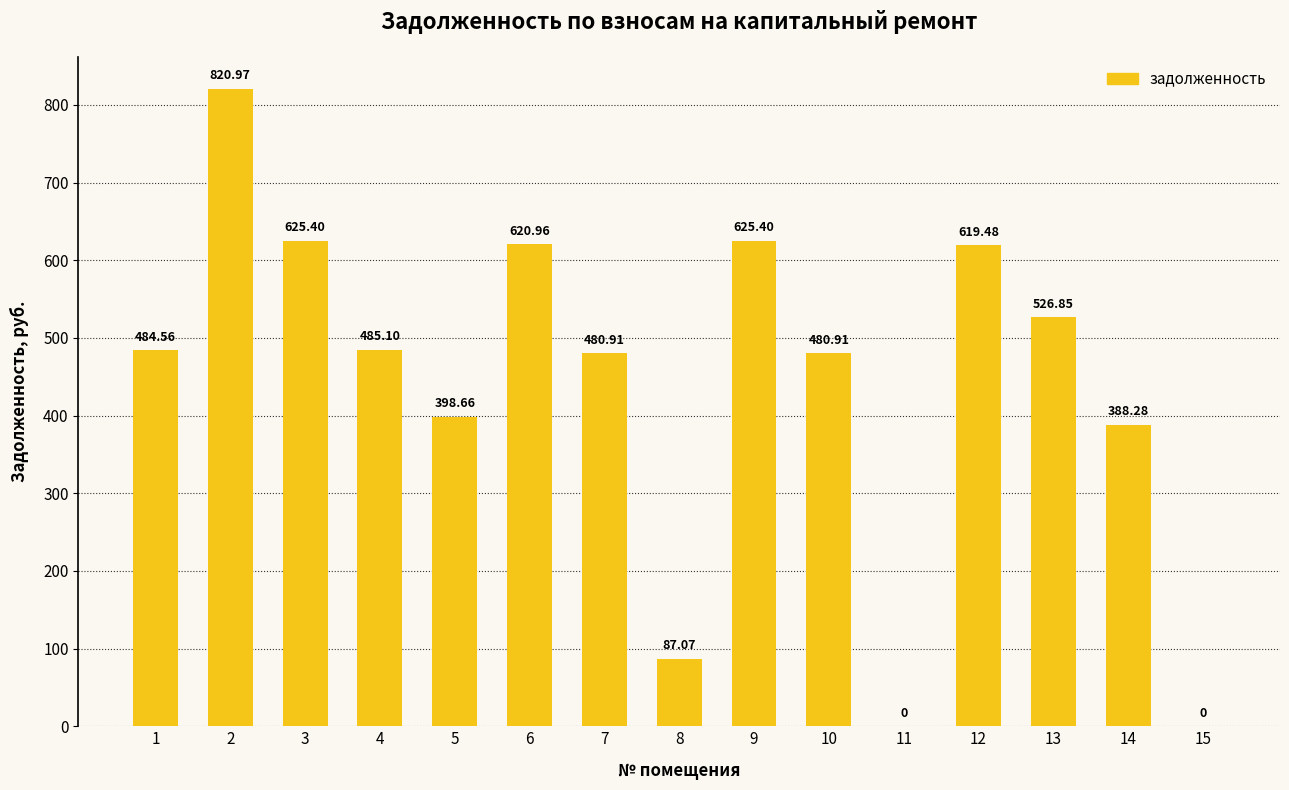

What is the approximate value at 13?

526.9